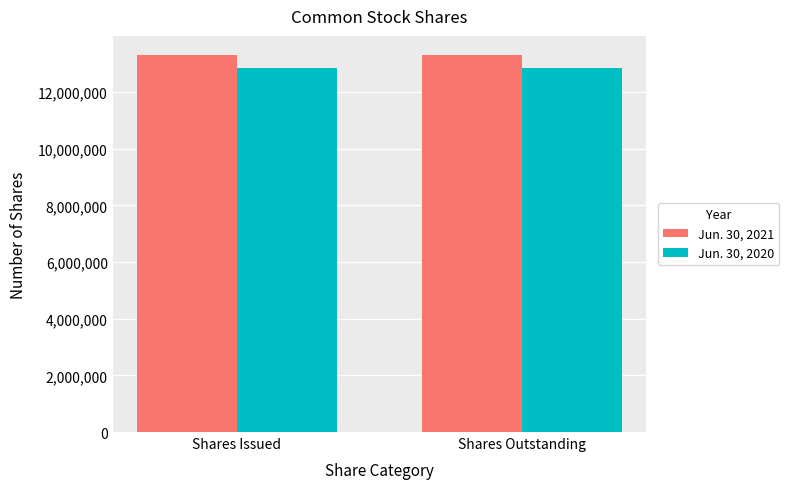

How many distinct data groups are displayed?

2